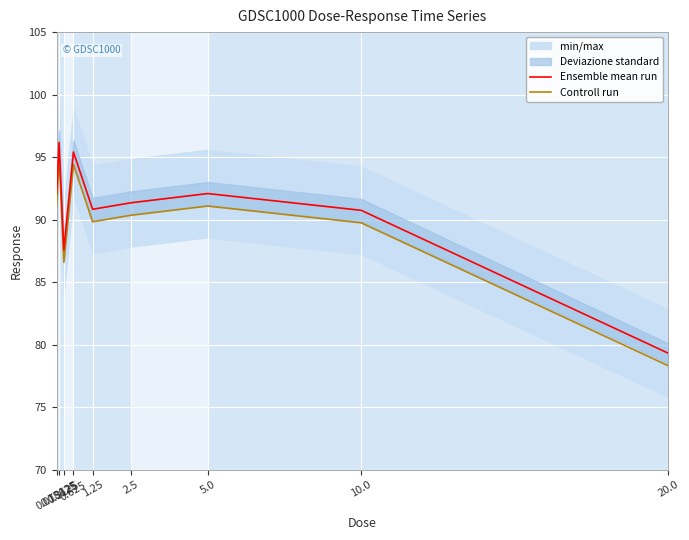

What is the lowest value of the Ensemble mean run series?

79.3